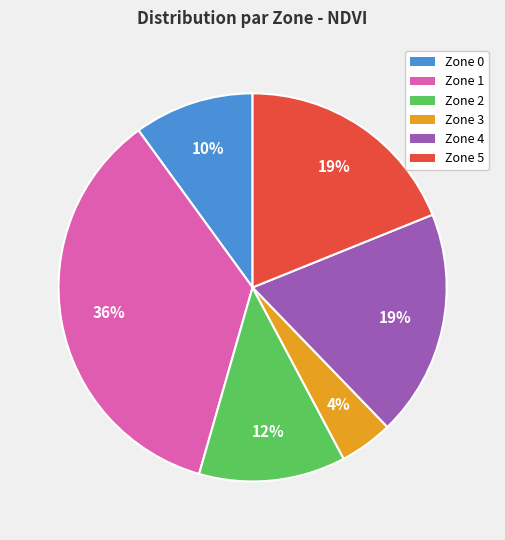

Which slice is the largest?

Zone 1